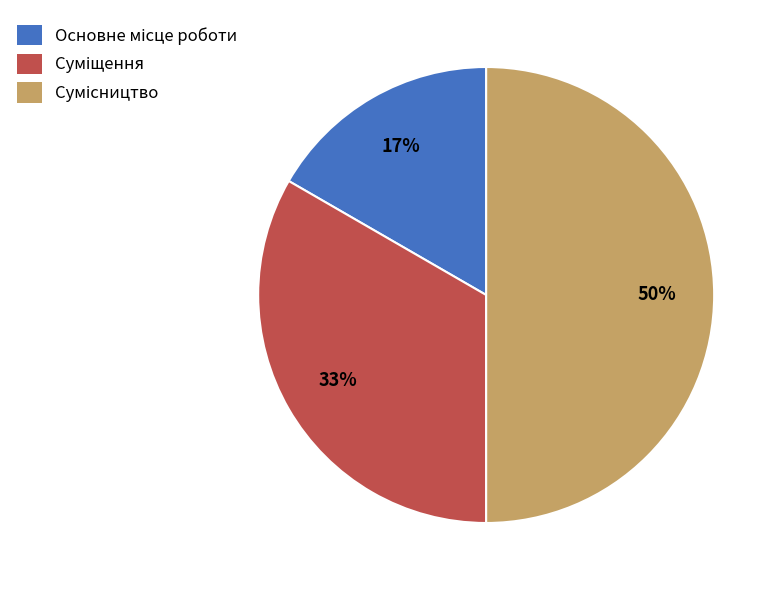

How many slices are in this pie chart?

3